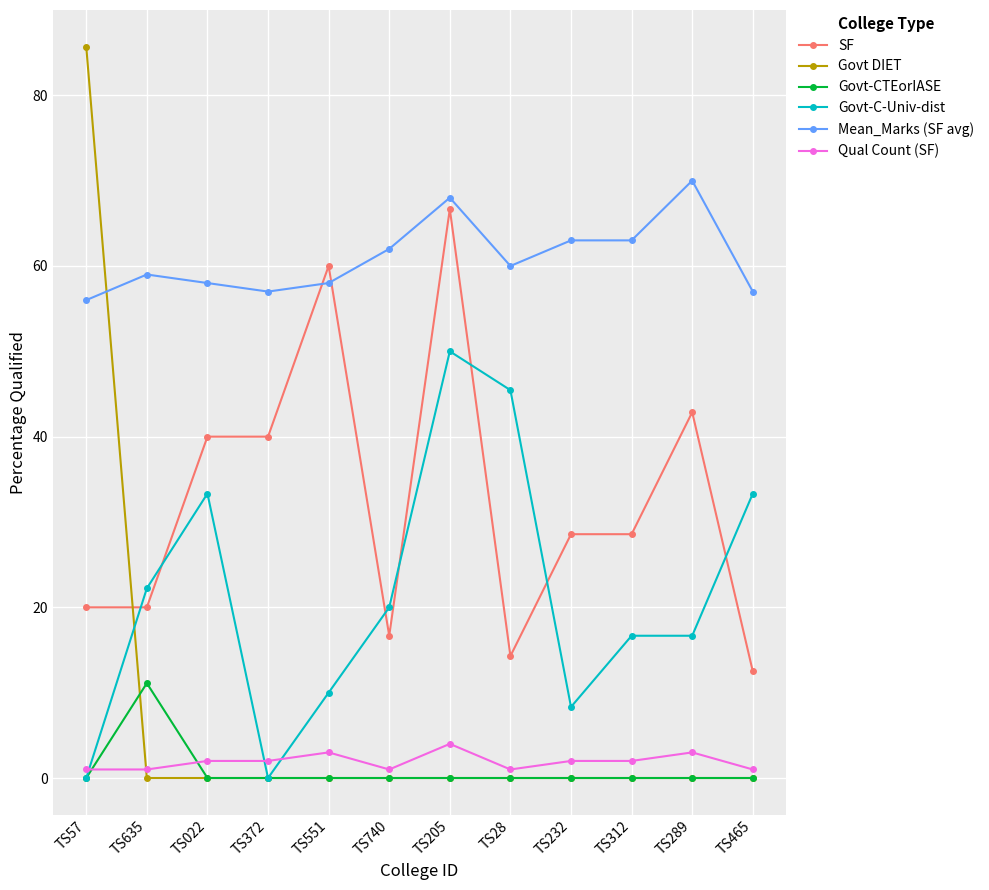

Reading left to right, extract all data points from this chart.

SF: TS57=20.0	TS635=20.0	TS022=40.0	TS372=40.0	TS551=60.0	TS740=16.7	TS205=66.7	TS28=14.3	TS232=28.6	TS312=28.6	TS289=42.9	TS465=12.5
Govt DIET: TS57=85.7	TS635=0.0	TS022=0.0	TS372=0.0	TS551=0.0	TS740=0.0	TS205=0.0	TS28=0.0	TS232=0.0	TS312=0.0	TS289=0.0	TS465=0.0
Govt-CTEorIASE: TS57=0.0	TS635=11.1	TS022=0.0	TS372=0.0	TS551=0.0	TS740=0.0	TS205=0.0	TS28=0.0	TS232=0.0	TS312=0.0	TS289=0.0	TS465=0.0
Govt-C-Univ-dist: TS57=0.0	TS635=22.2	TS022=33.3	TS372=0.0	TS551=10.0	TS740=20.0	TS205=50.0	TS28=45.5	TS232=8.3	TS312=16.7	TS289=16.7	TS465=33.3
Mean_Marks (SF avg): TS57=56.0	TS635=59.0	TS022=58.0	TS372=57.0	TS551=58.0	TS740=62.0	TS205=68.0	TS28=60.0	TS232=63.0	TS312=63.0	TS289=70.0	TS465=57.0
Qual Count (SF): TS57=1.0	TS635=1.0	TS022=2.0	TS372=2.0	TS551=3.0	TS740=1.0	TS205=4.0	TS28=1.0	TS232=2.0	TS312=2.0	TS289=3.0	TS465=1.0